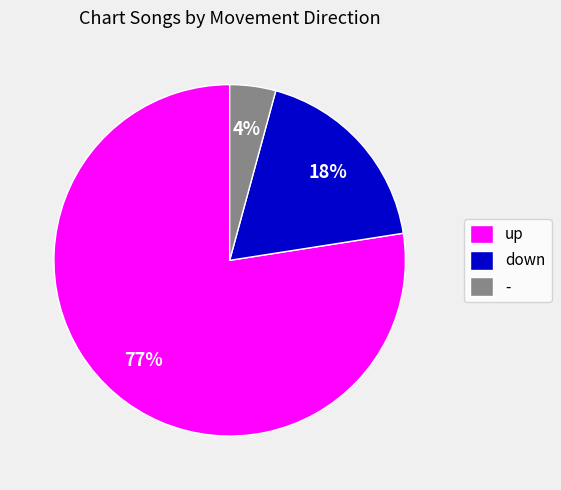

To the nearest percent, what is the difference between the - and down slice percentages?

14%